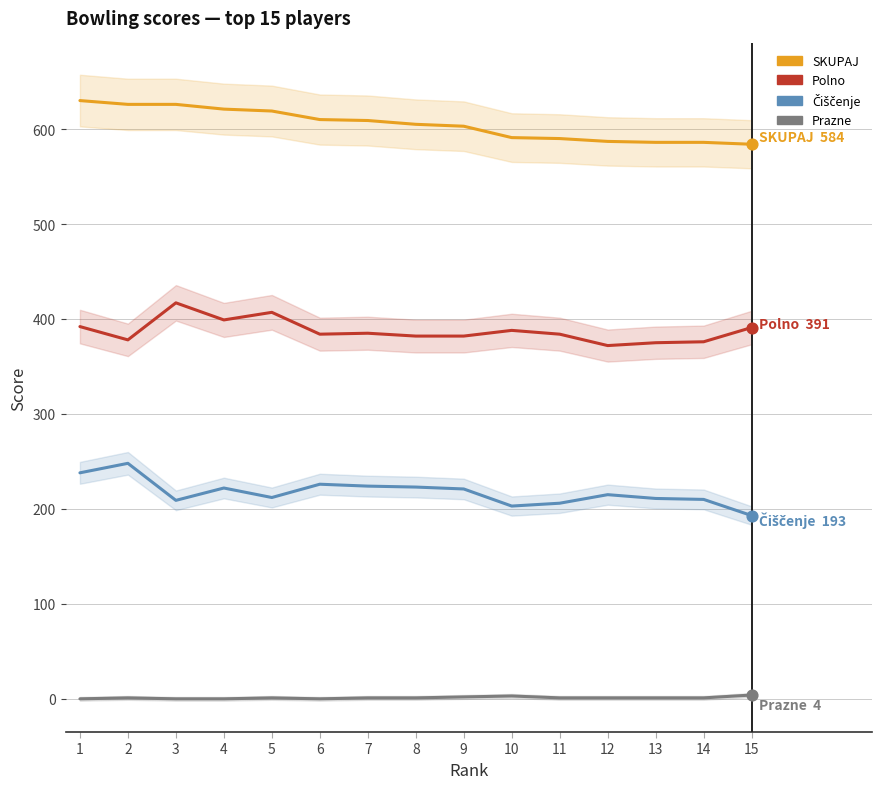

What are all the series names shown in the legend?

SKUPAJ, Polno, Čiščenje, Prazne